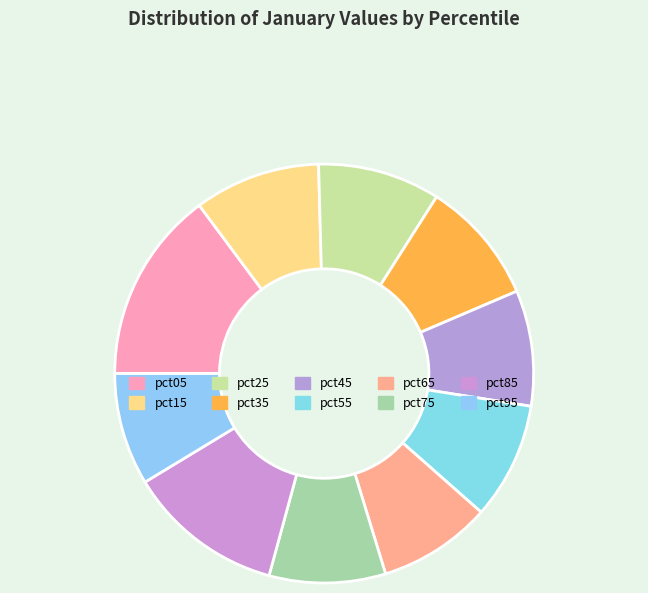

Rank the categories by value from highest to lowest.

pct05, pct85, pct15, pct35, pct25, pct55, pct75, pct45, pct65, pct95